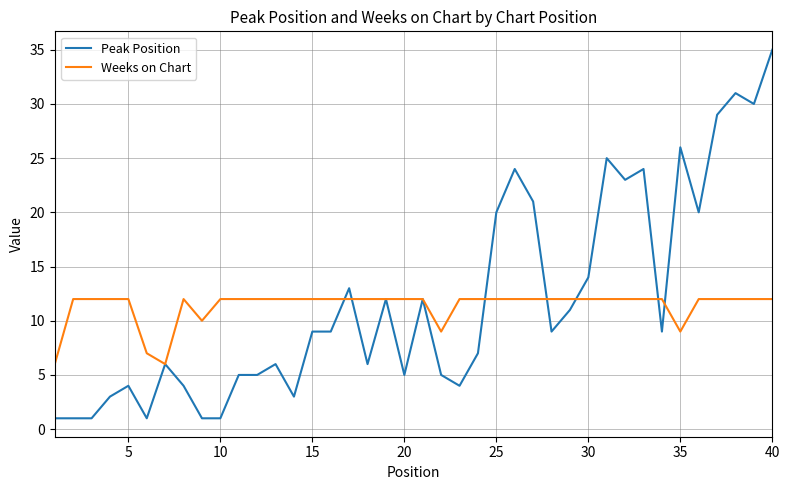

Does the chart display data point markers on the line(s)?

No